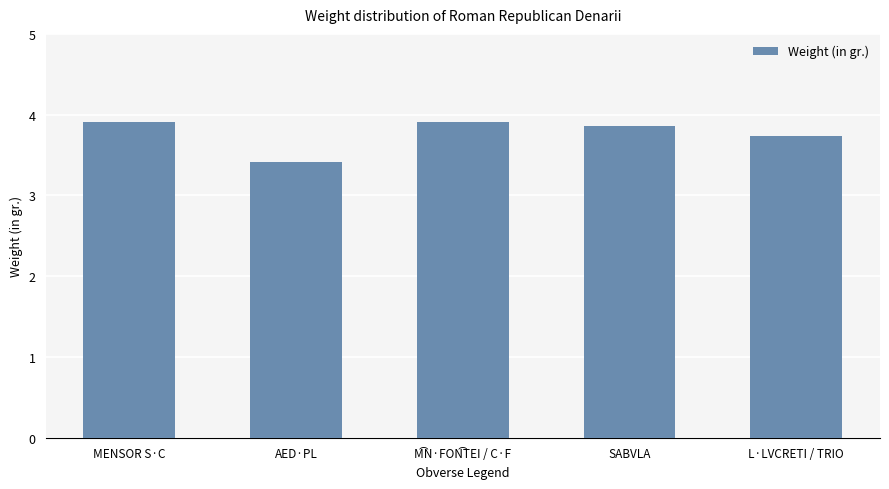

What is the minimum value shown in the chart?

3.4